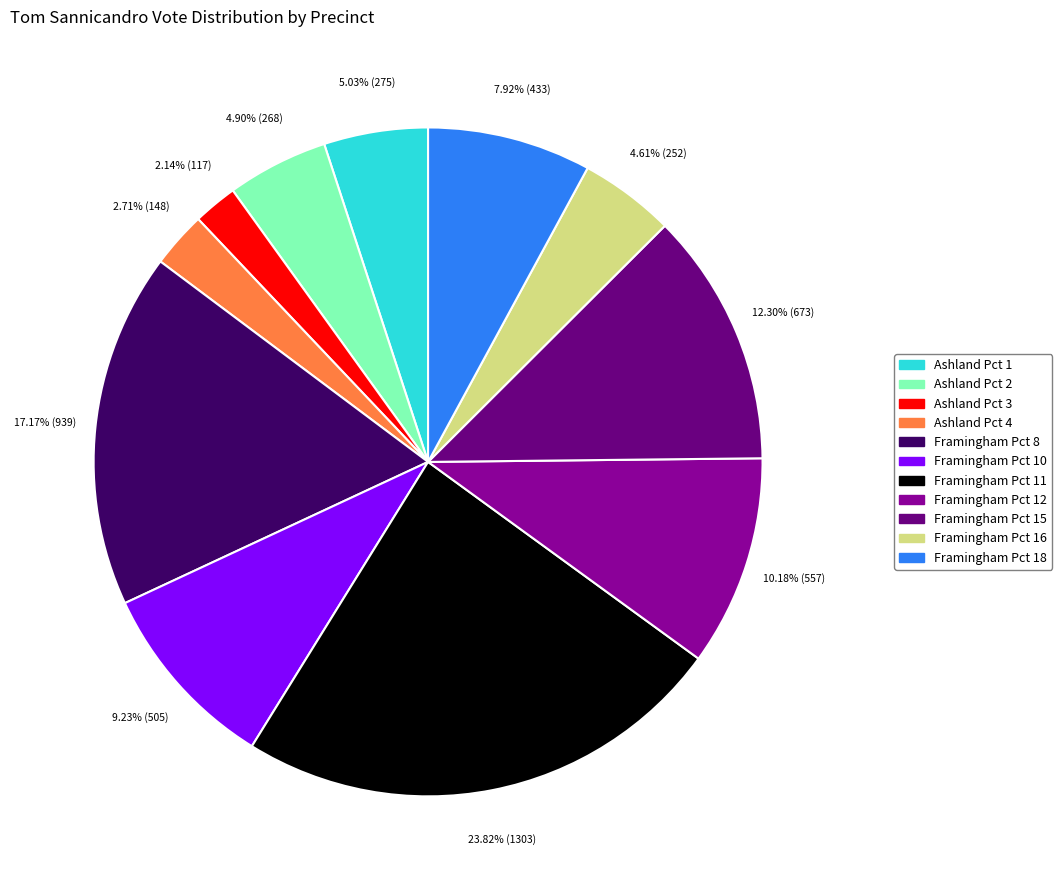

Does Ashland Pct 1 account for over 50% of the chart?

No